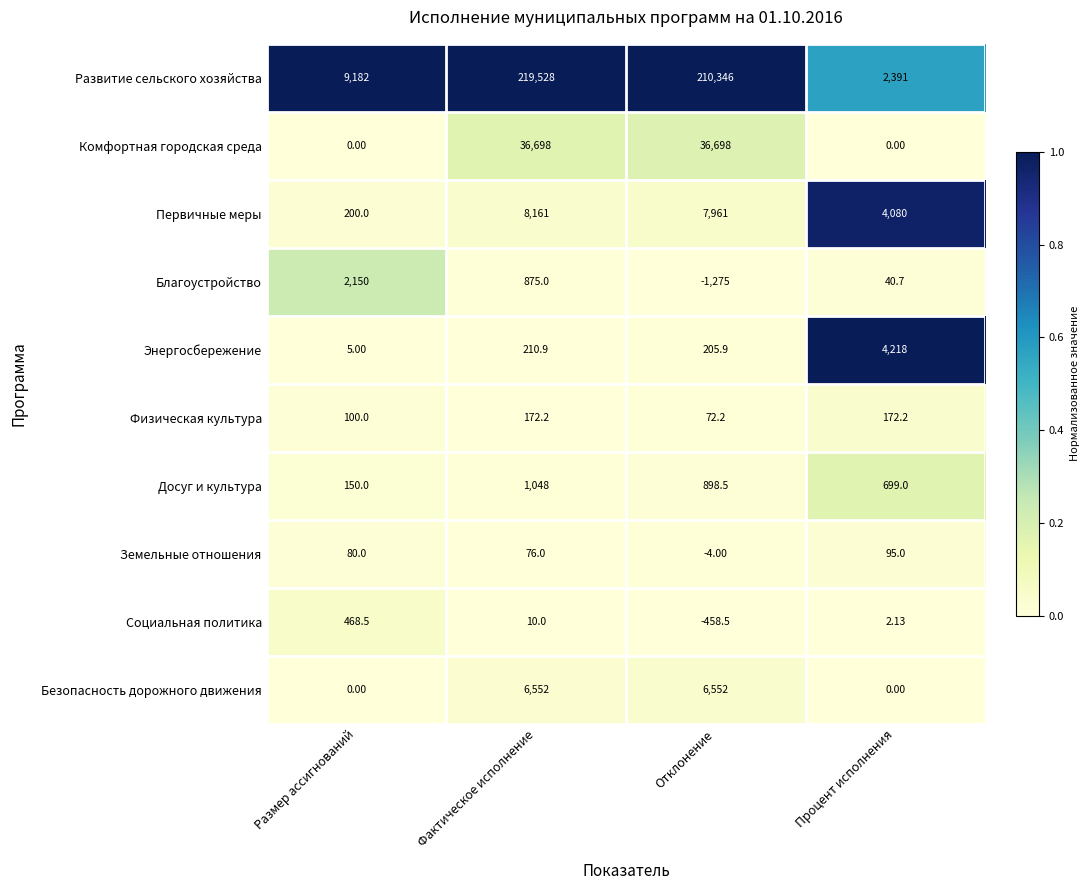

List the labels in order of Энергосбережение value, smallest first.

Размер ассигнований, Отклонение, Фактическое исполнение, Процент исполнения